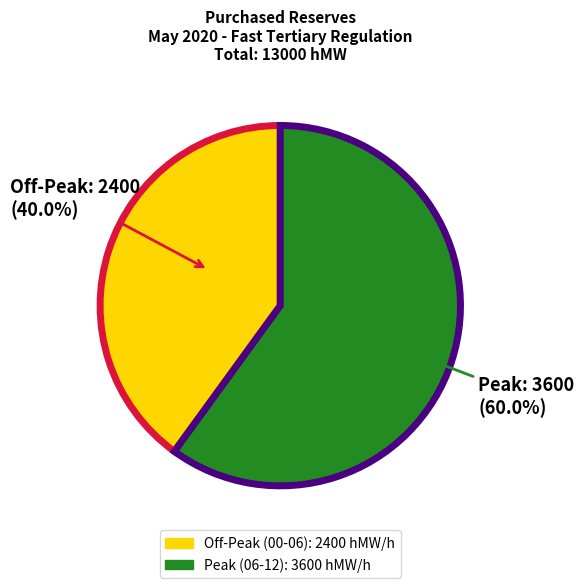

How many segments does this pie chart have?

2